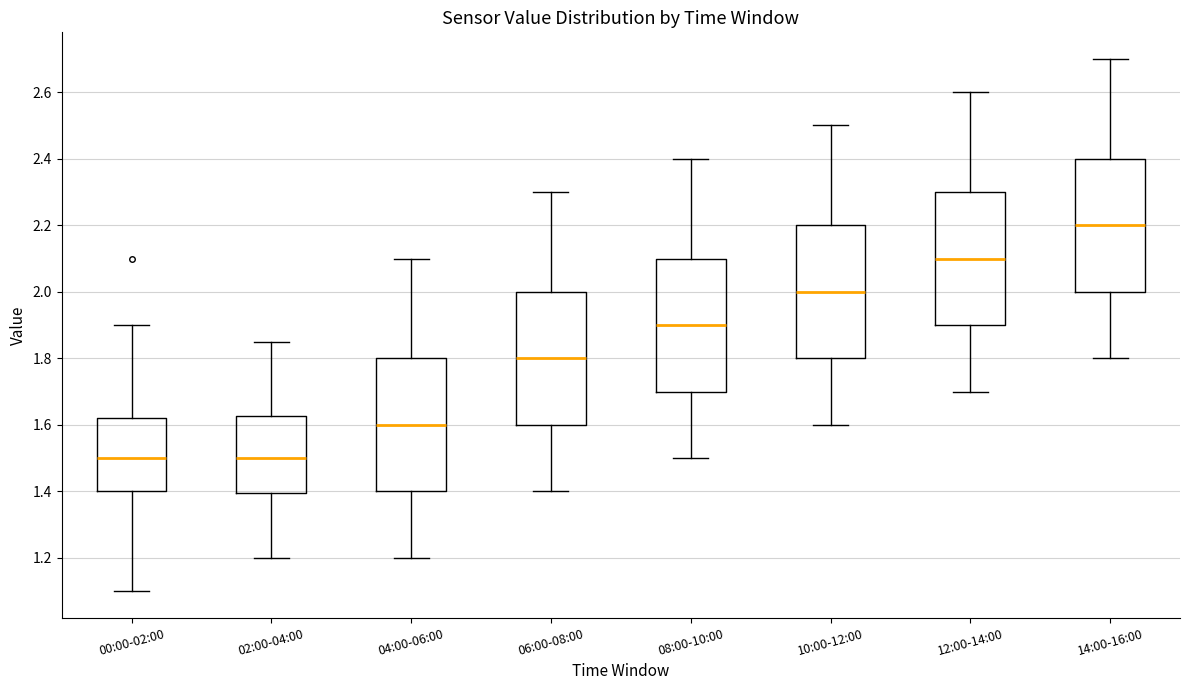

Where is the lower edge of the box for 08:00-10:00 on the y-axis? The values are not printed on the chart, so give them approximately, as read against the axis.

1.70